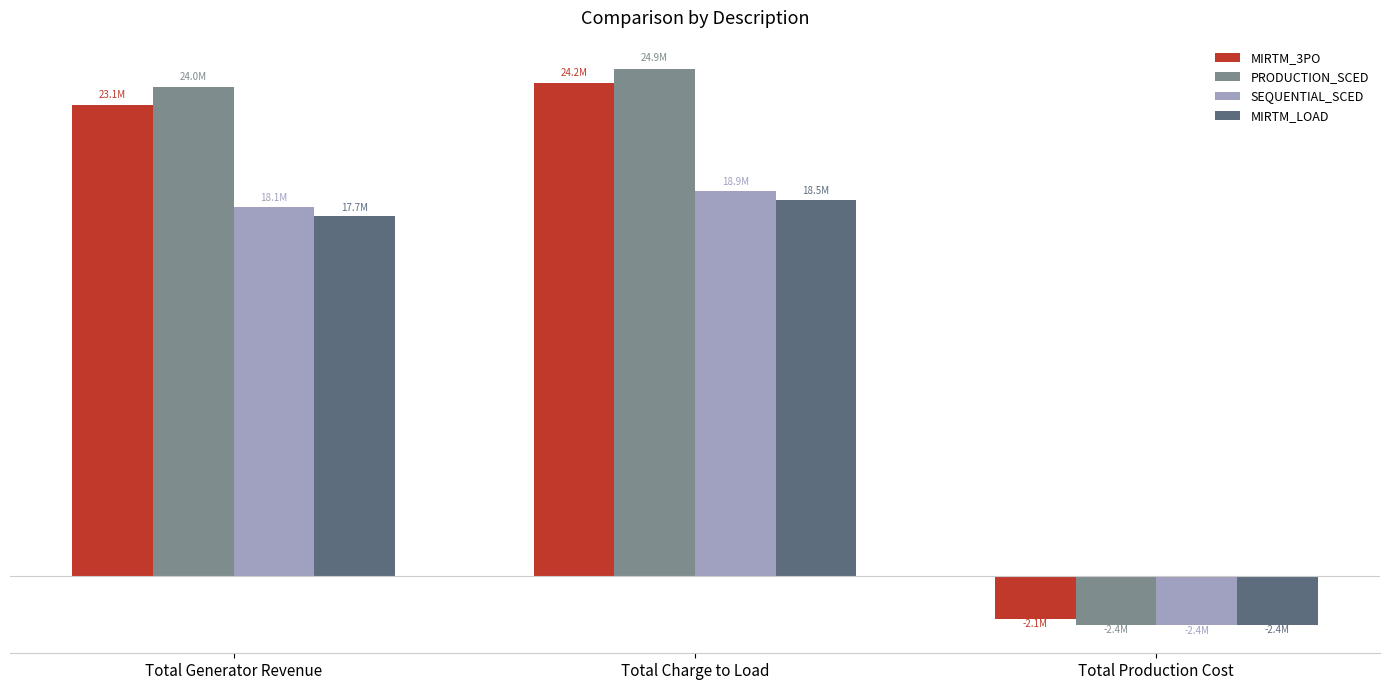

Are the bars grouped side by side (vs. stacked)?

Yes